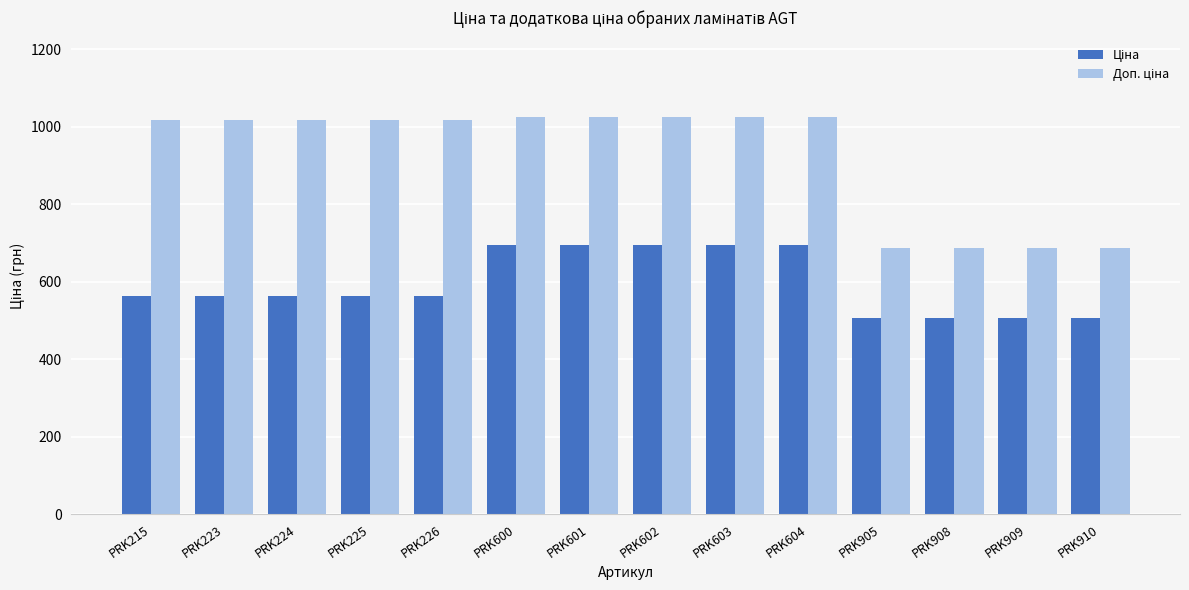

What is the total value across all series at PRK223?

1581.8